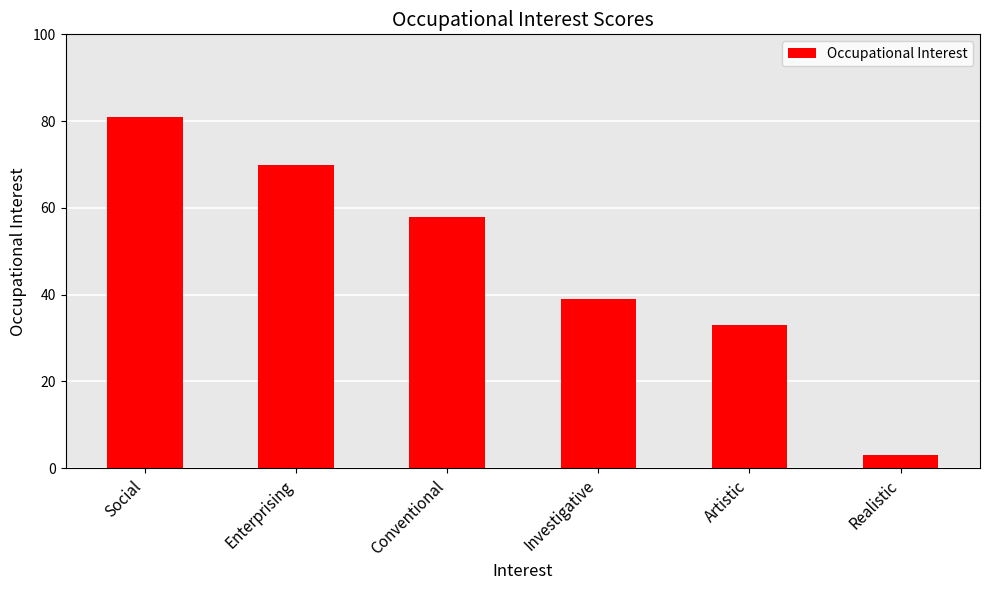

What is the greatest value displayed?

81